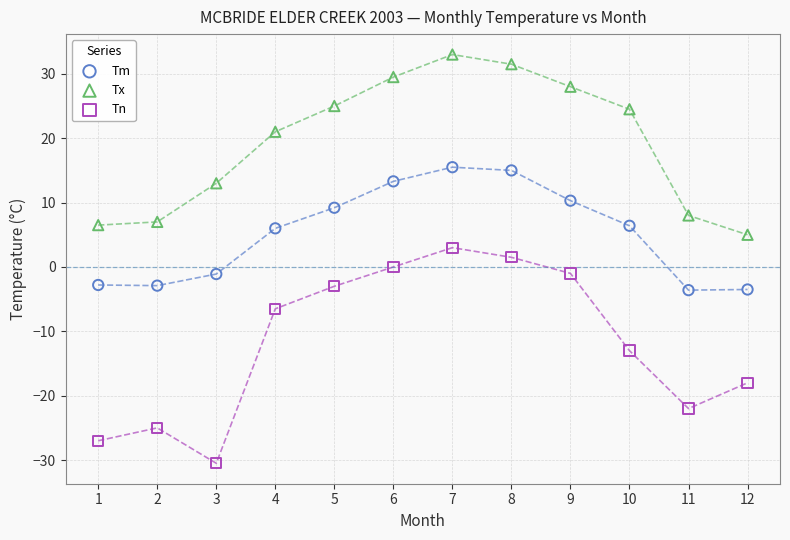

Which series has the widest spread of Y values?

Tn